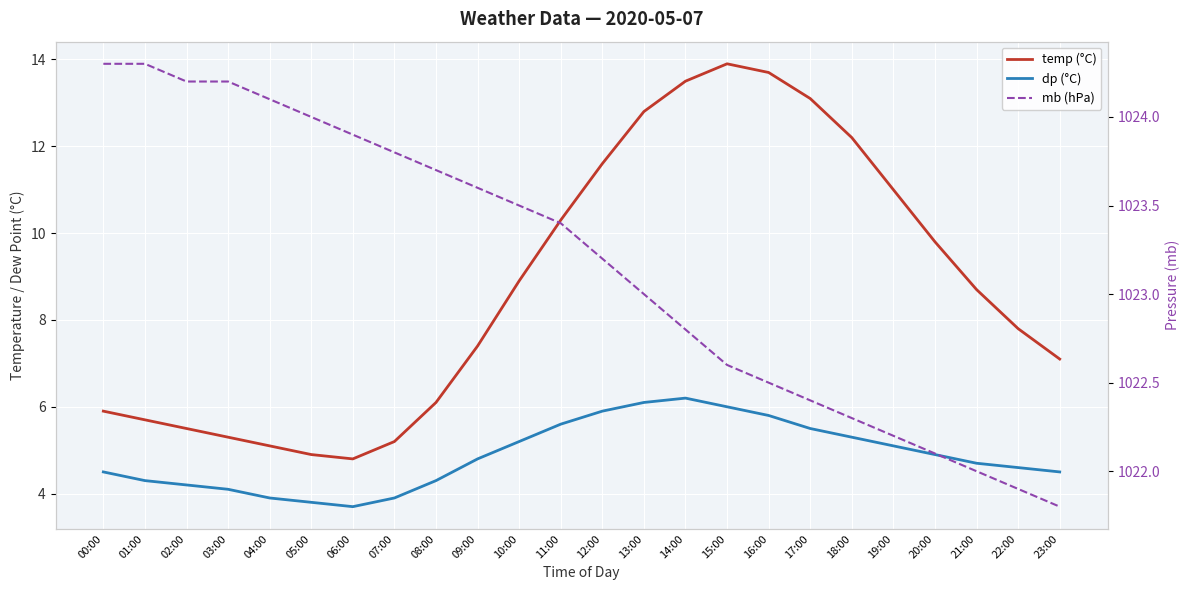

Which series changed the most between 08:00 and 17:00?

temp